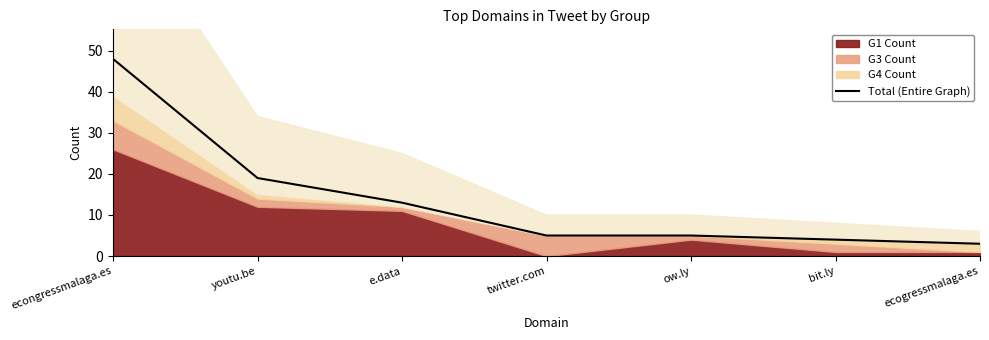

Reading right to left, what are all the values shown in this chart?

ecogressmalaga.es=3	bit.ly=4	ow.ly=5	twitter.com=5	e.data=13	youtu.be=19	econgressmalaga.es=48